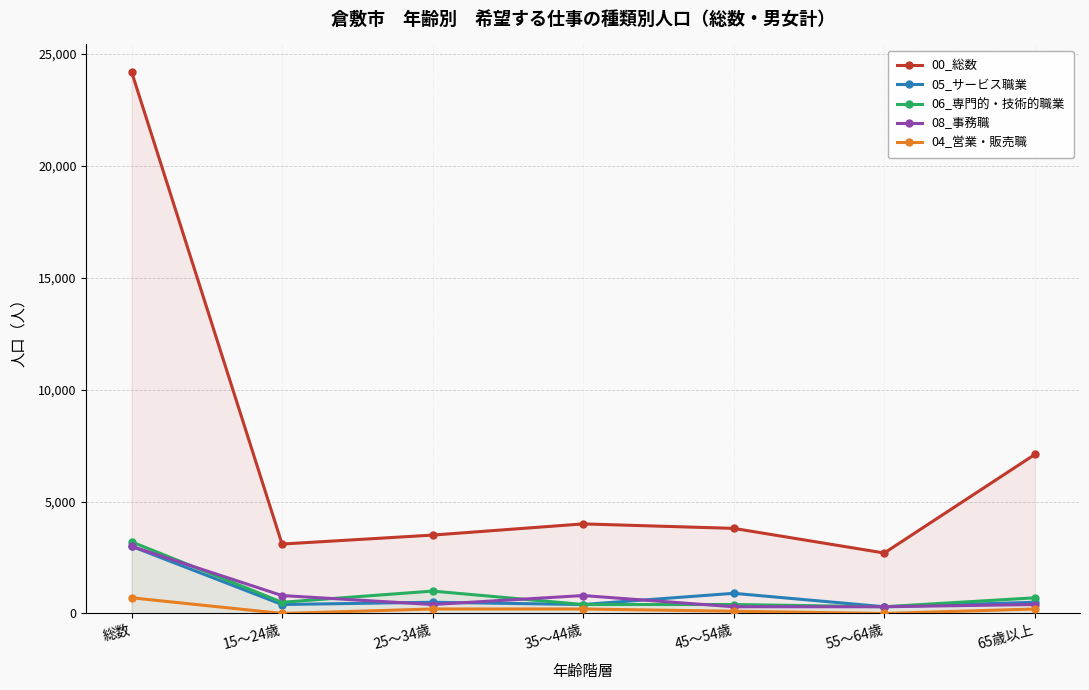

Which has a higher value, 35～44歳 or 65歳以上?

65歳以上